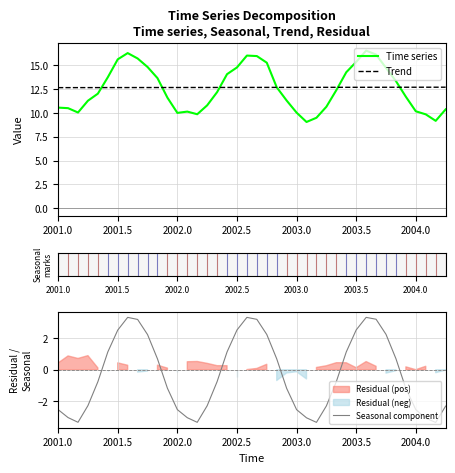

Is it true that Trend equals 12.7 at 2001.5?

True